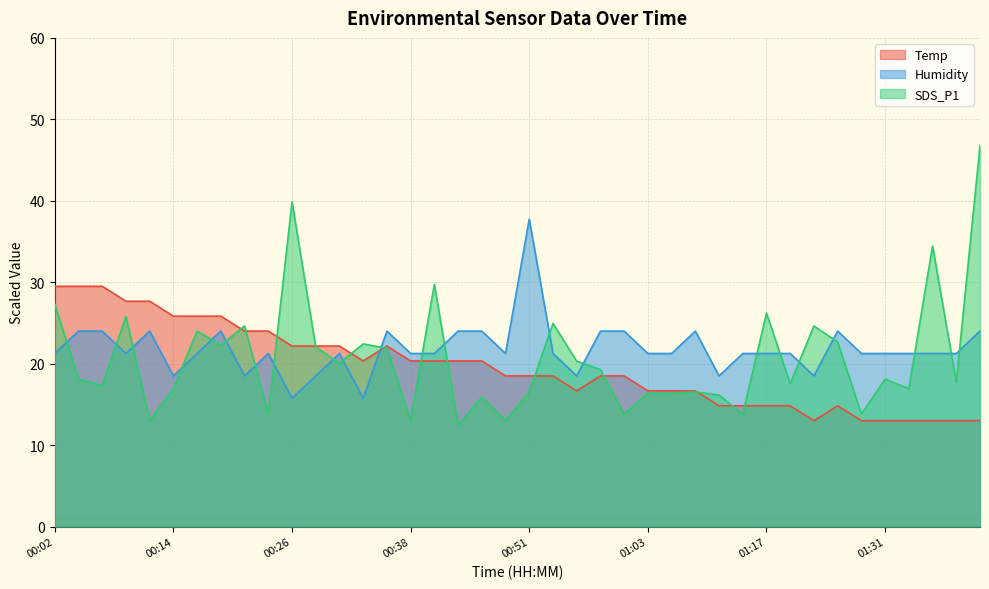

Rank the series by their average value, from lowest to highest.

Temp, SDS_P1, Humidity